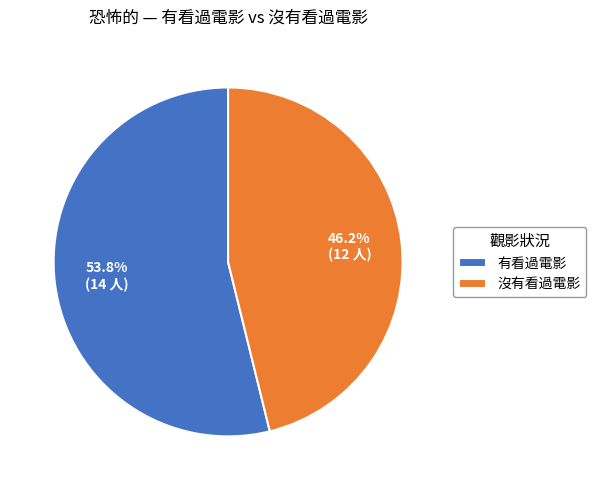

Between 有看過電影 and 沒有看過電影, which is larger?

有看過電影